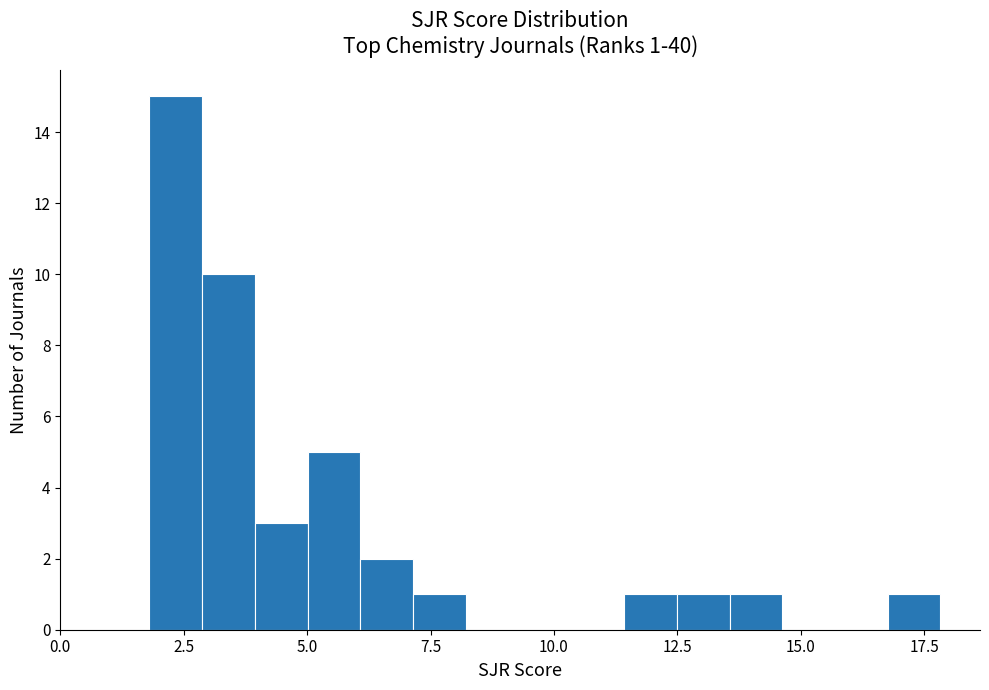

Read against the x-axis, roughly where is the centre of the tallest bar?

2.5